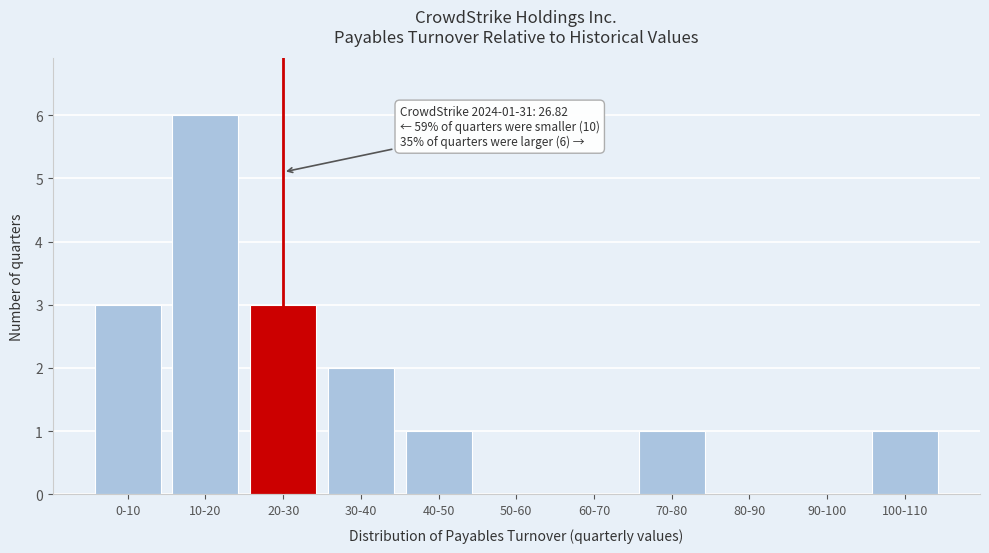

Reading left to right, what are all the values shown in this chart?

0-10=3	10-20=6	20-30=3	30-40=2	40-50=1	50-60=0	60-70=0	70-80=1	80-90=0	90-100=0	100-110=1